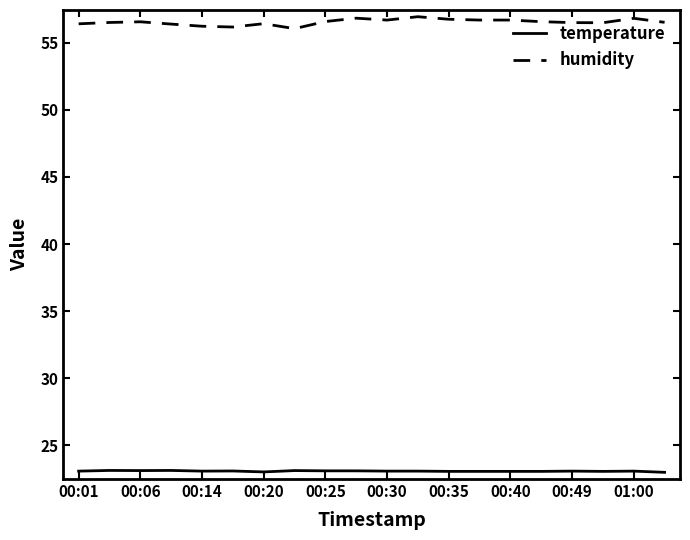

Rank the series by their maximum value, from highest to lowest.

humidity, temperature